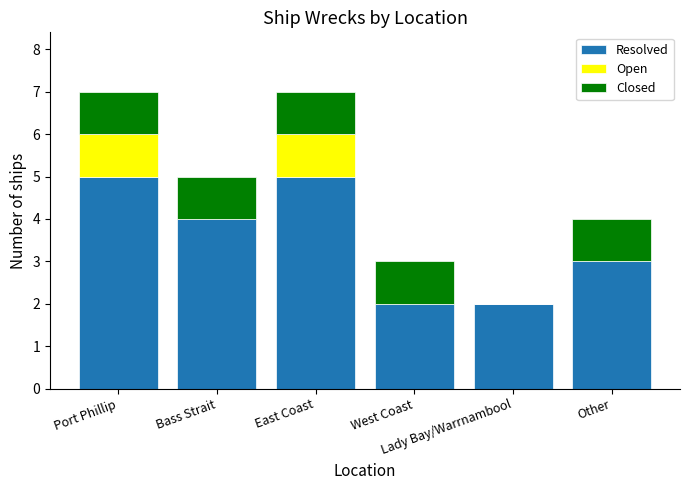

Are the bars grouped side by side (vs. stacked)?

No